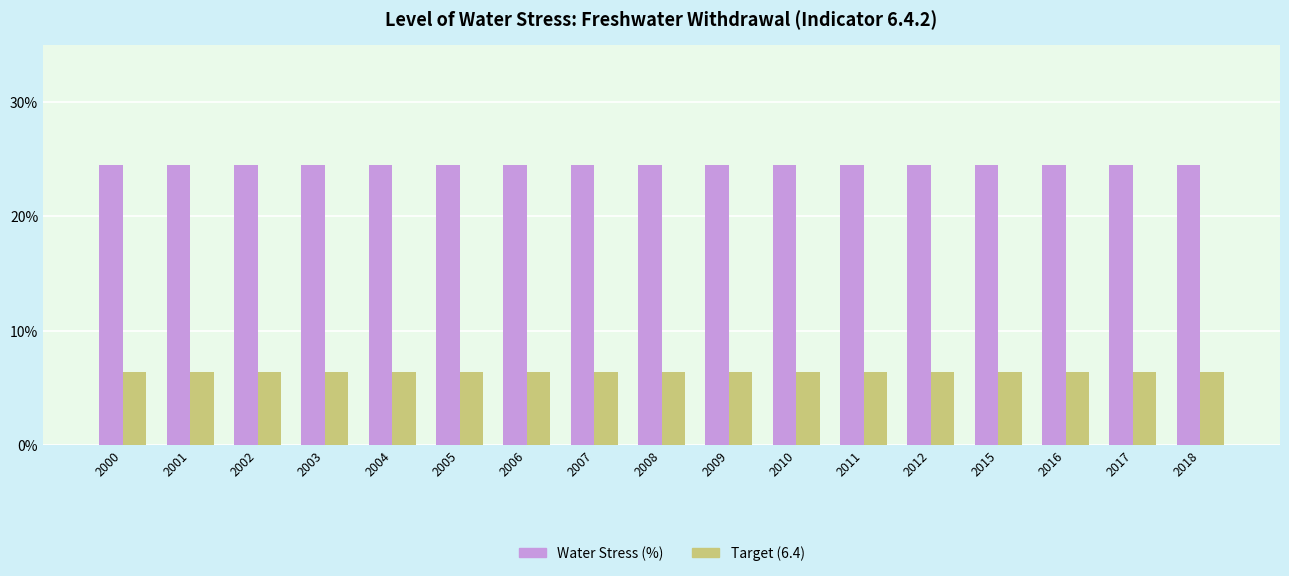

How many bars are there in each group?

2